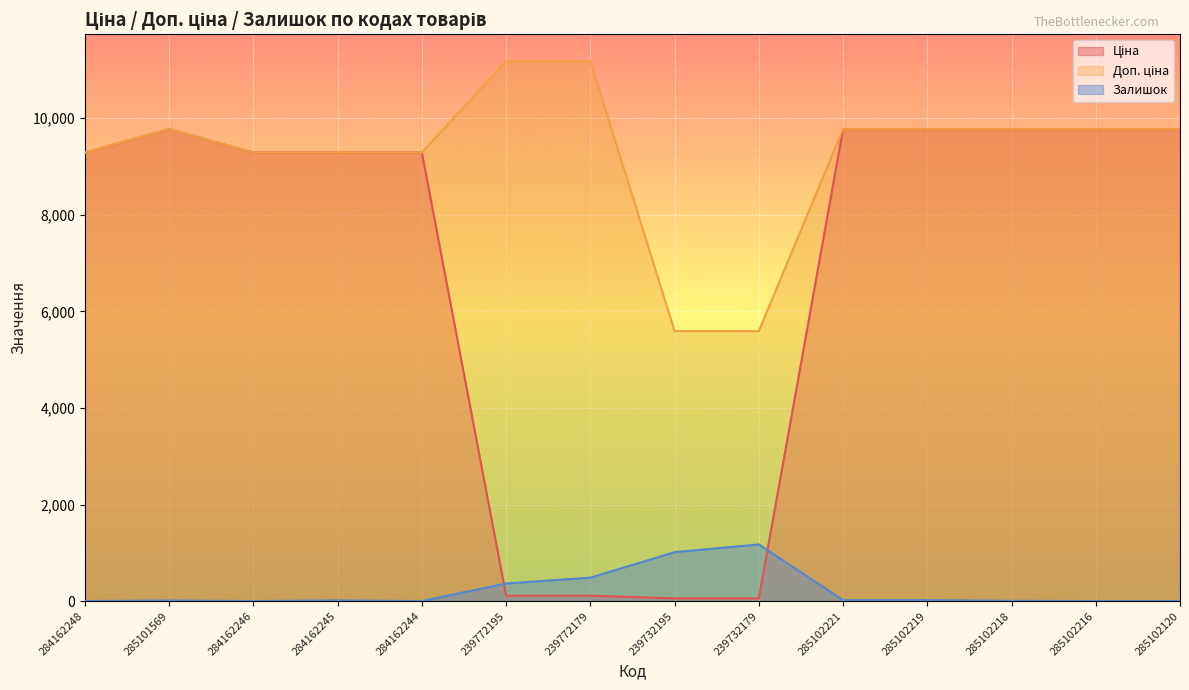

What is the sum of all Залишок values?

3101.4